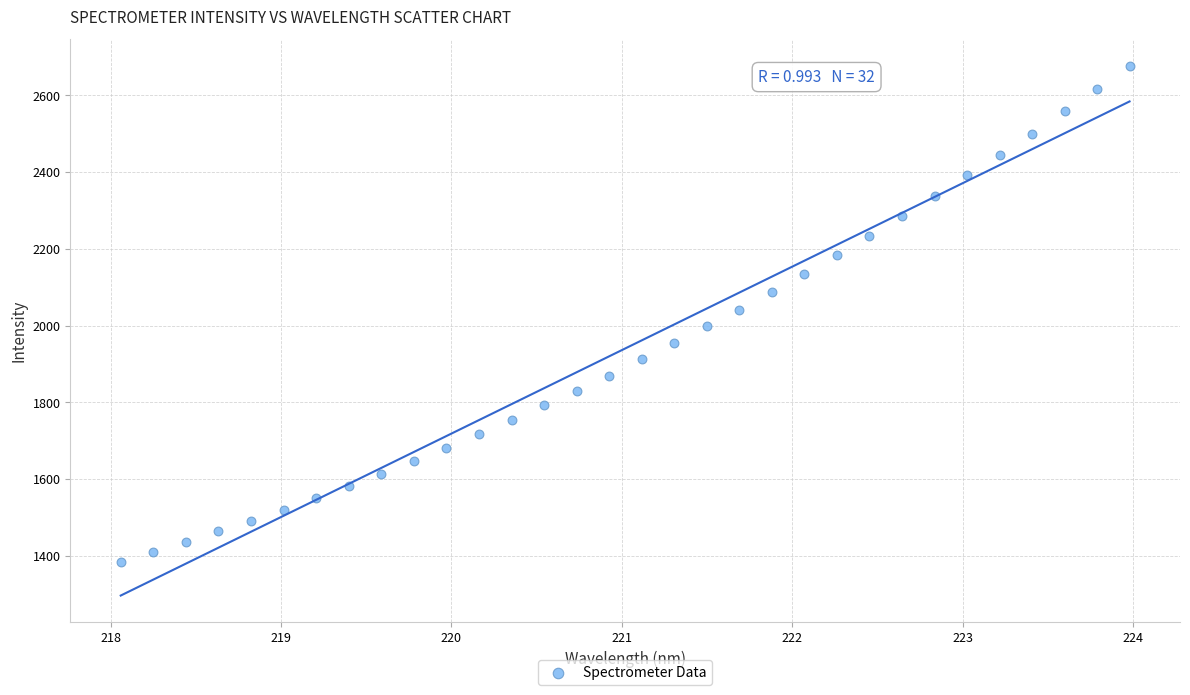

What is the range of Y values (max minus min)?

1292.4